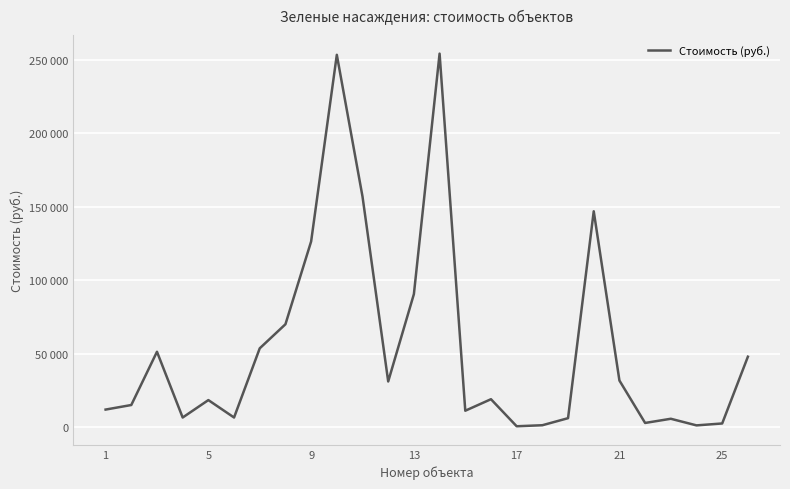

Does the chart have visible grid lines?

Yes